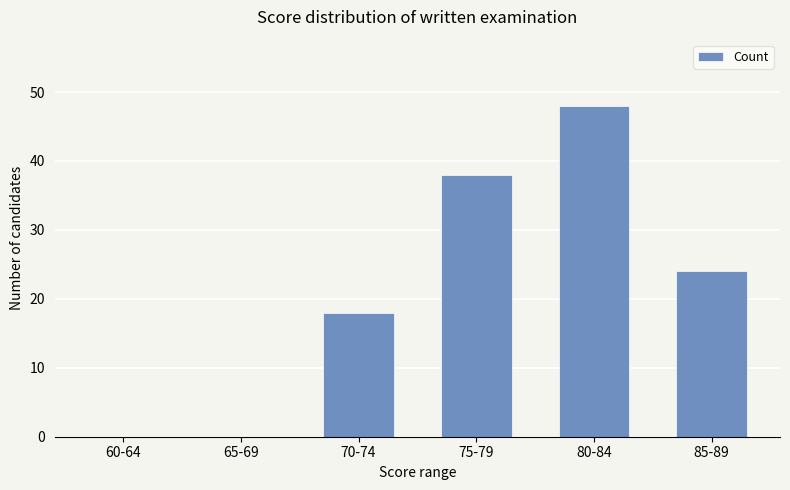

Reading right to left, extract all data points from this chart.

85-89=24	80-84=48	75-79=38	70-74=18	65-69=0	60-64=0